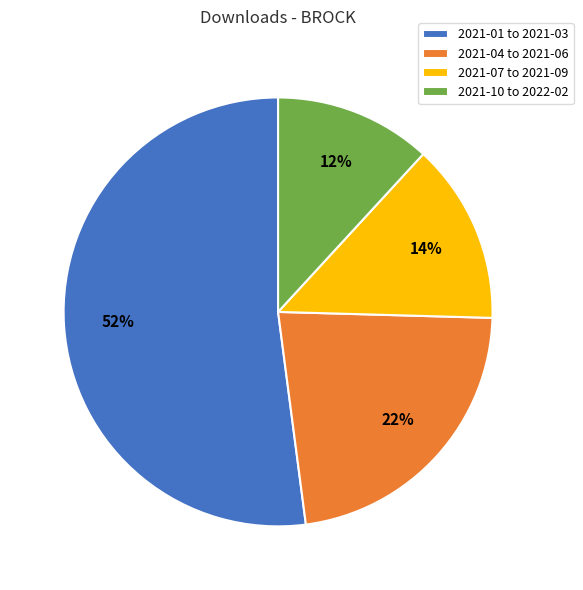

To the nearest percent, what percentage of the pie is 2021-04 to 2021-06?

22%